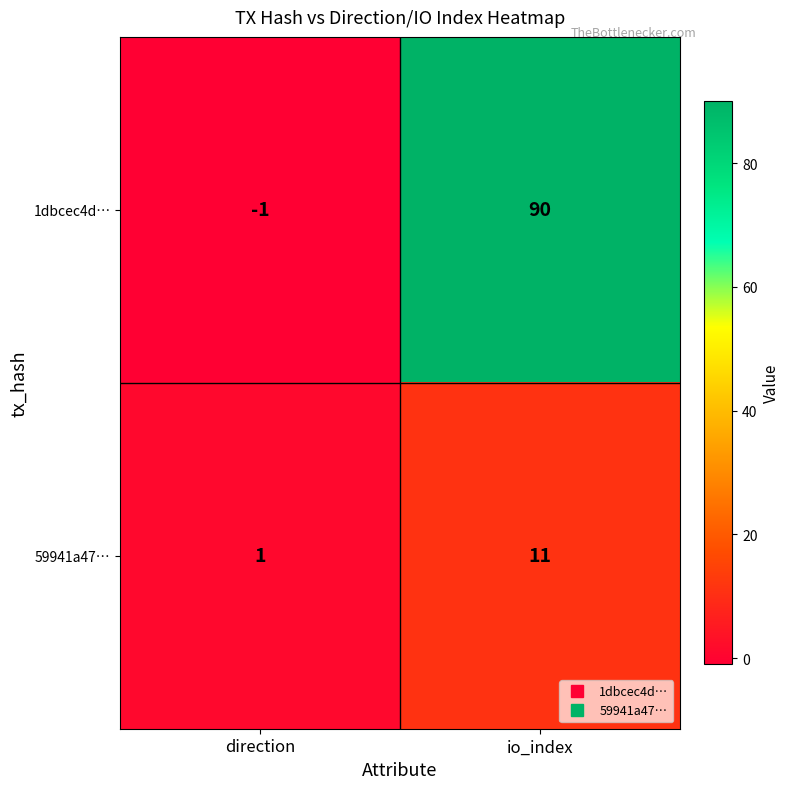

How many values in the 59941a47… series are below 11?

1